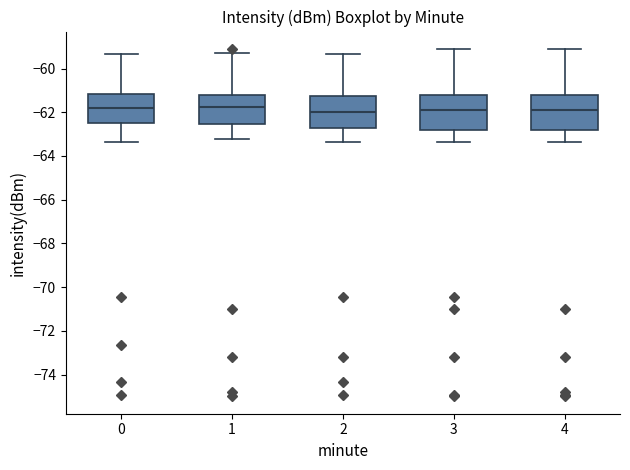

Reading left to right, transcribe this box plot: for each box, give where its median line is, the range the box spans, and where its two whiskers end, as read against the y-axis. The values are not printed on the chart, so give them approximately, as read against the axis.

0: median -61.8, box -62.4 to -61.2, whiskers -63.4 to -59.4
1: median -61.8, box -62.6 to -61.2, whiskers -63.2 to -59.2
2: median -62.0, box -62.8 to -61.2, whiskers -63.4 to -59.4
3: median -61.8, box -62.8 to -61.2, whiskers -63.4 to -59.0
4: median -61.8, box -62.8 to -61.2, whiskers -63.4 to -59.0